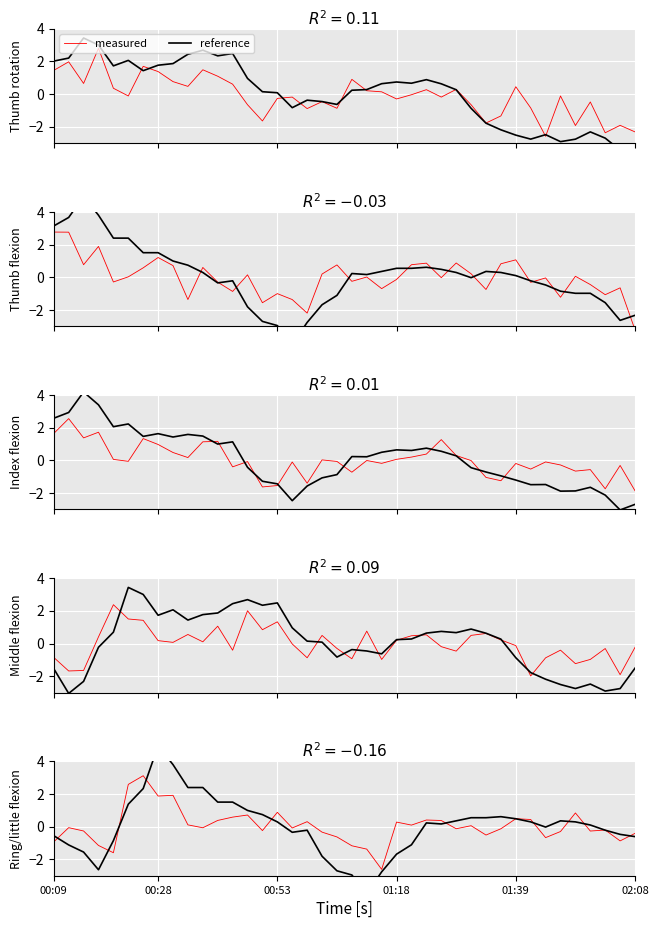

Is the value of reference at 19 greater than the value of measured at 10?

No